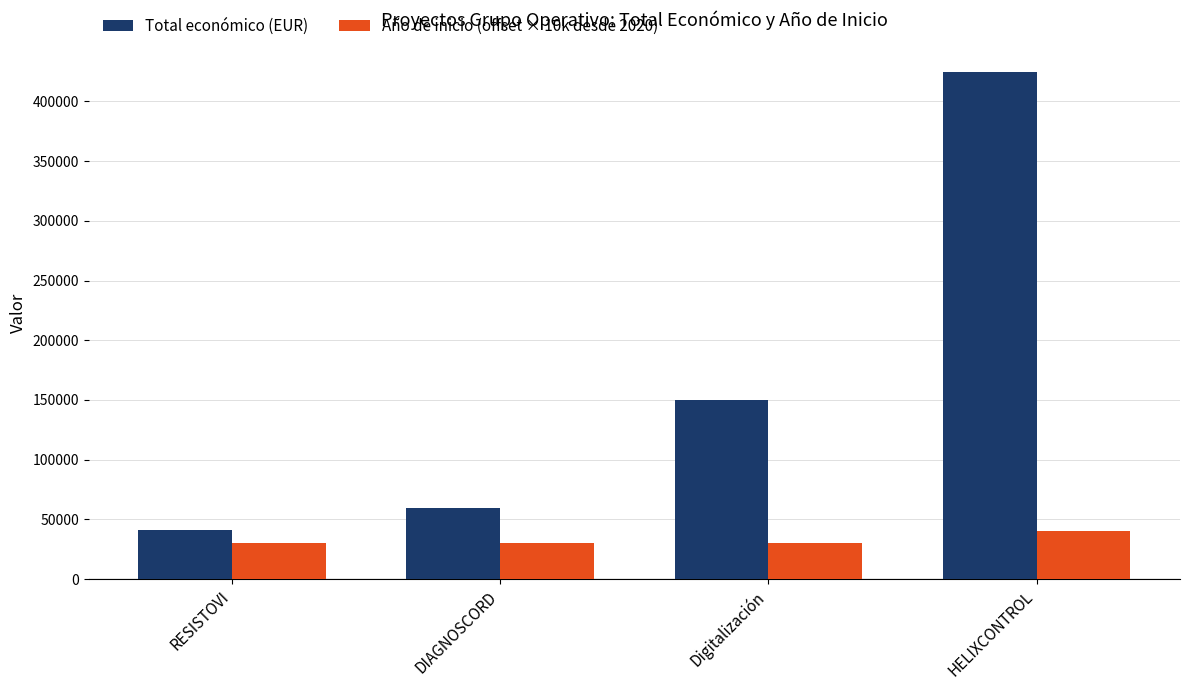

At which category is the sum across all series the highest?

HELIXCONTROL